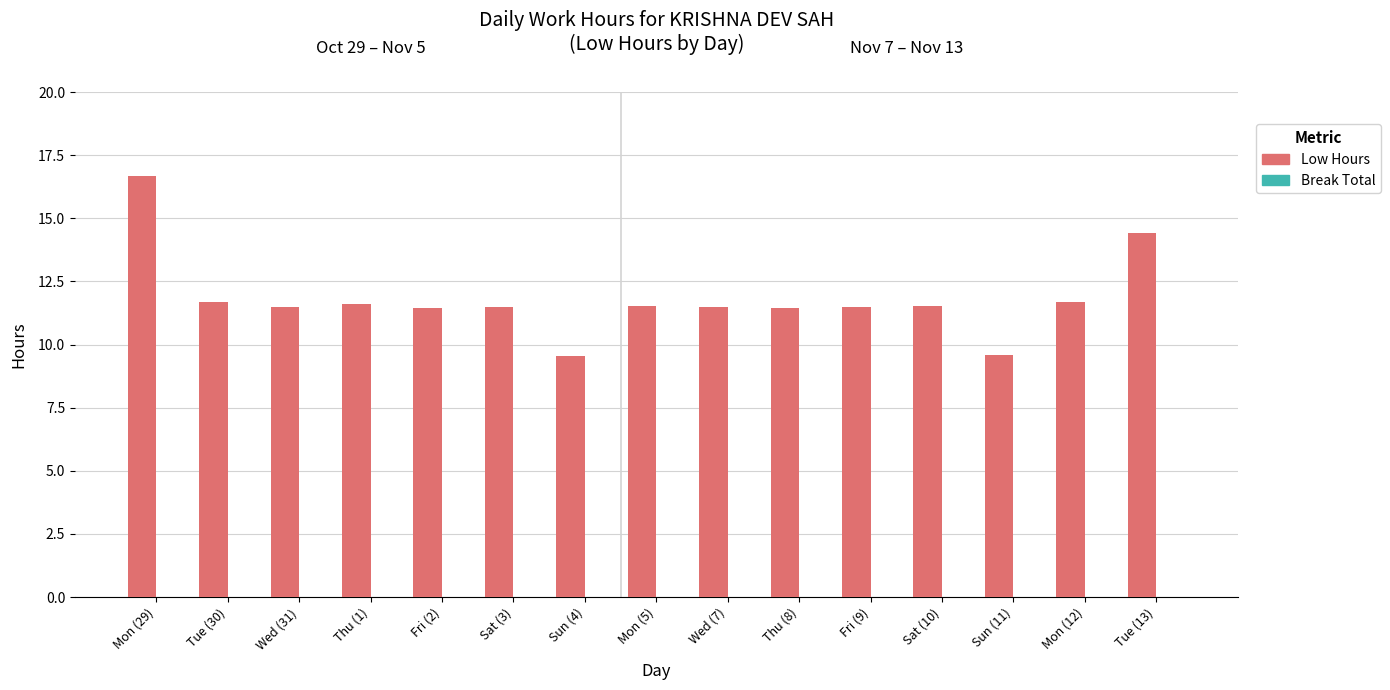

Does the chart contain any negative values?

No